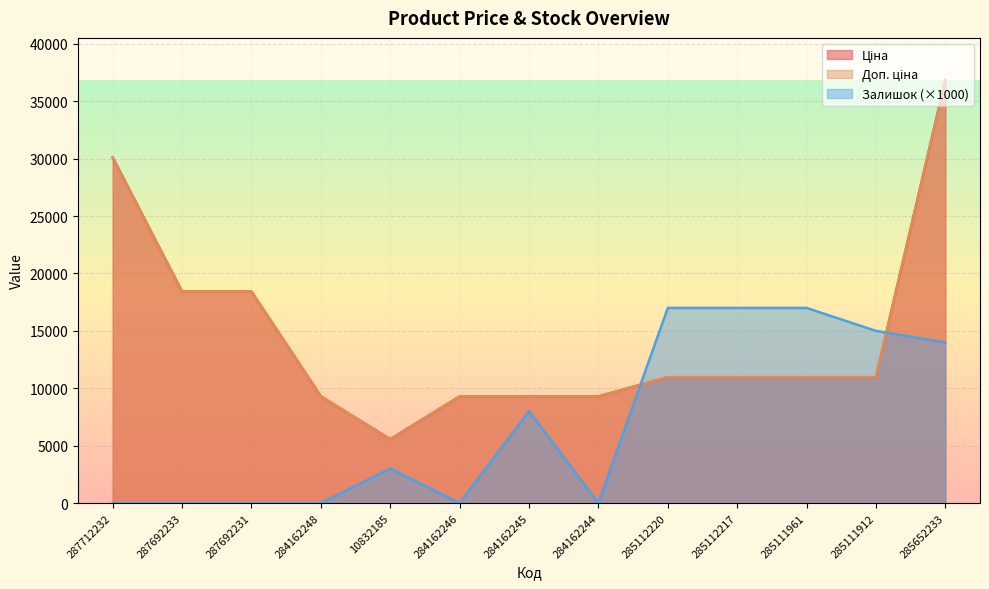

How many data points in Залишок are above 3000?

6